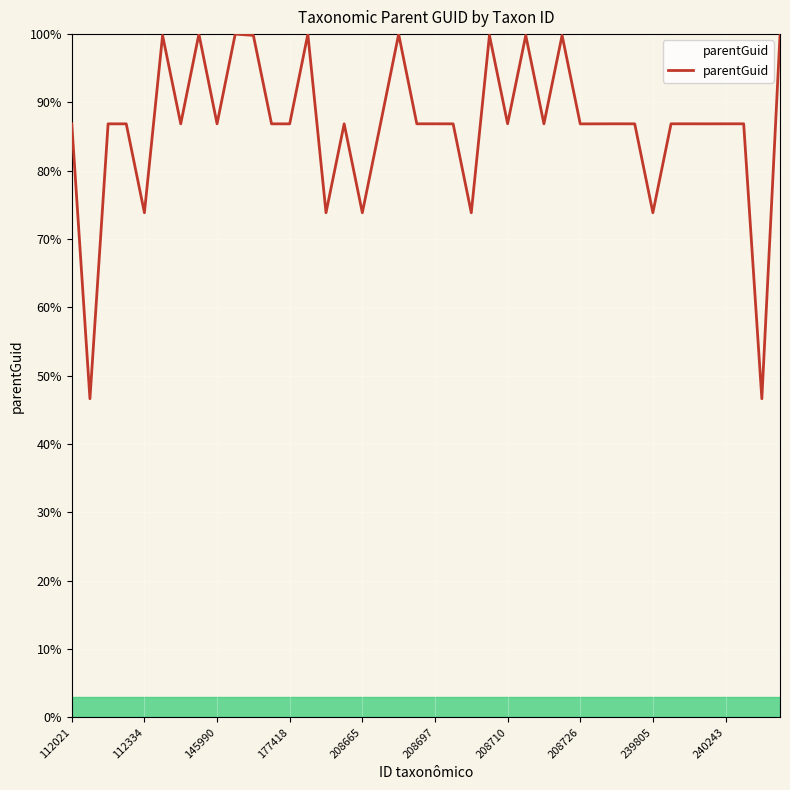

What is the greatest value displayed?

100.0